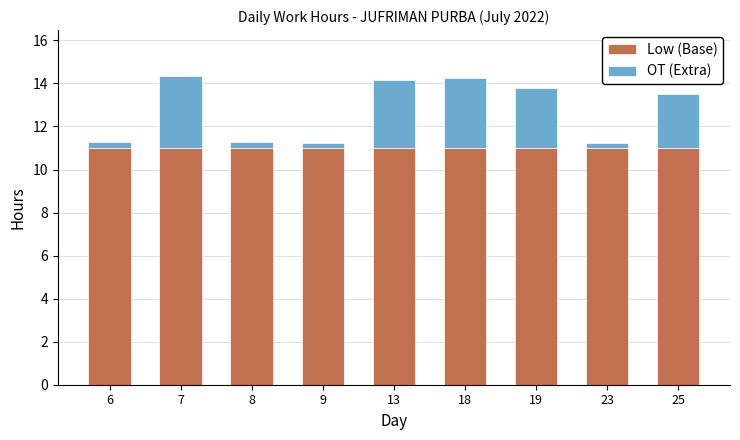

What are all the series names shown in the legend?

Low (Base), OT (Extra)